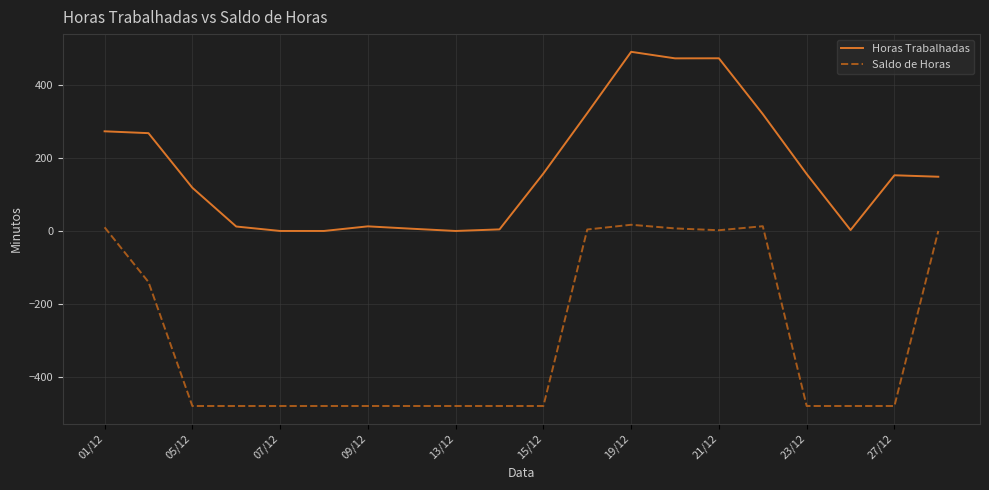

What is the smallest value displayed?

-480.0